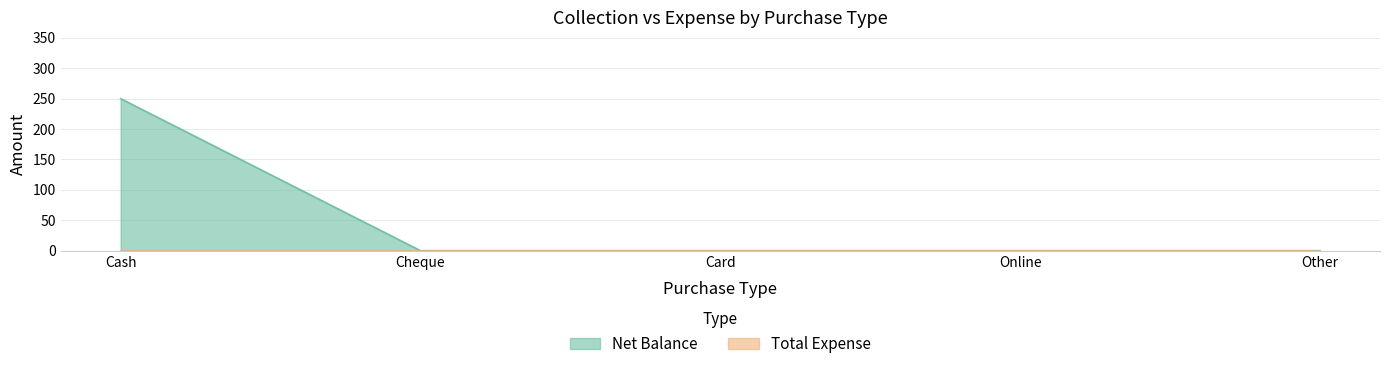

Which series has the largest total across all categories?

Net Balance